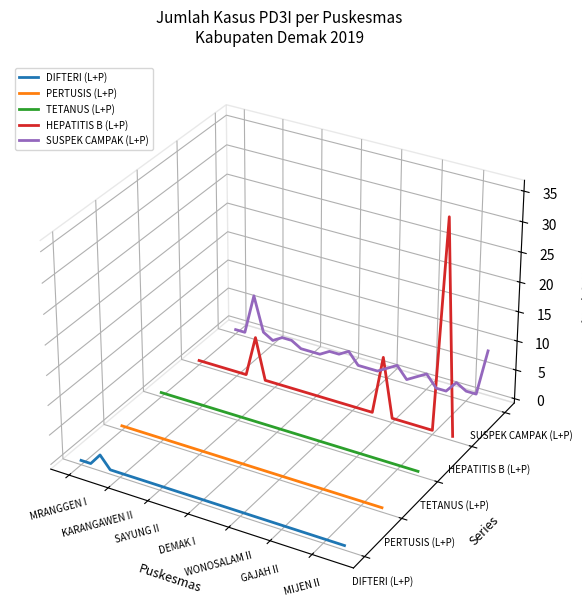

Which series has the largest range (max minus min)?

HEPATITIS B (L+P)